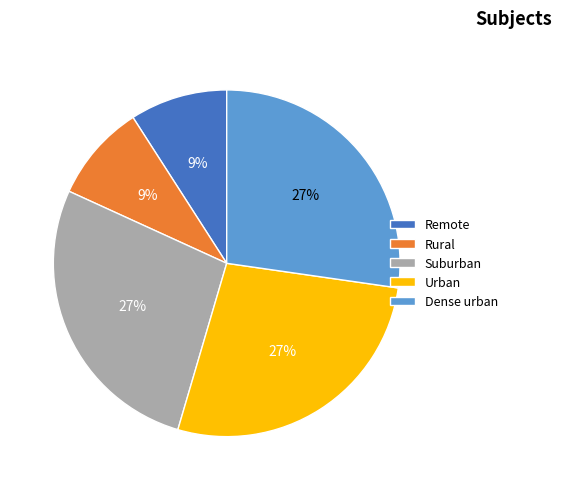

Does Rural represent more than half of the total?

No